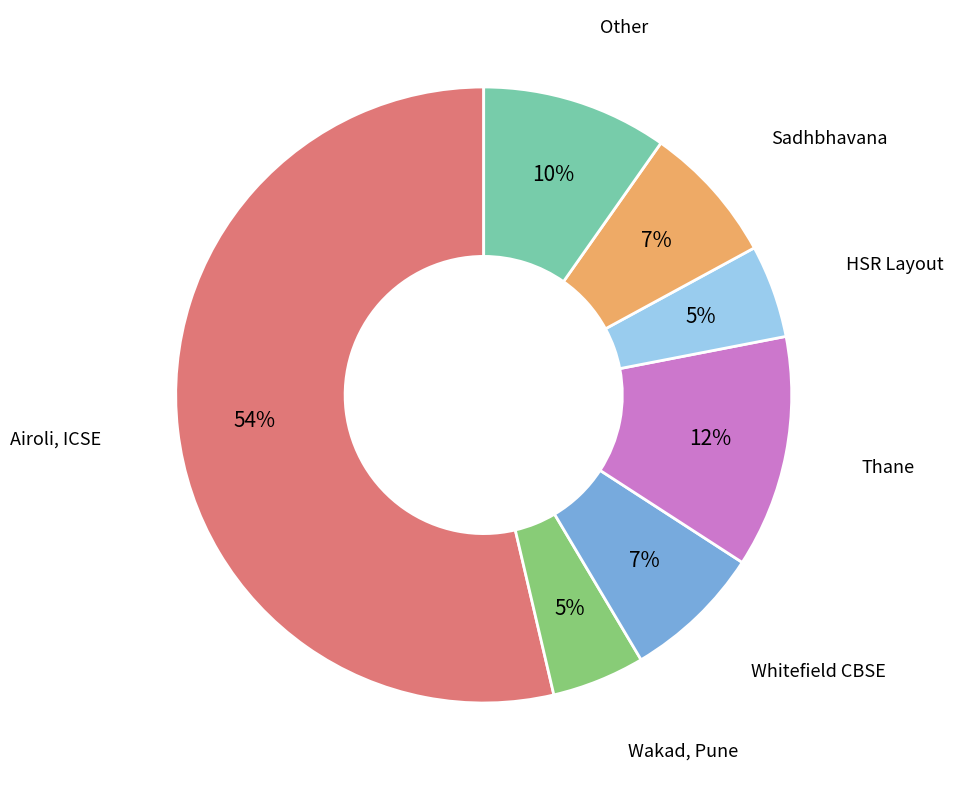

To the nearest percent, what is the average slice percentage?

14%